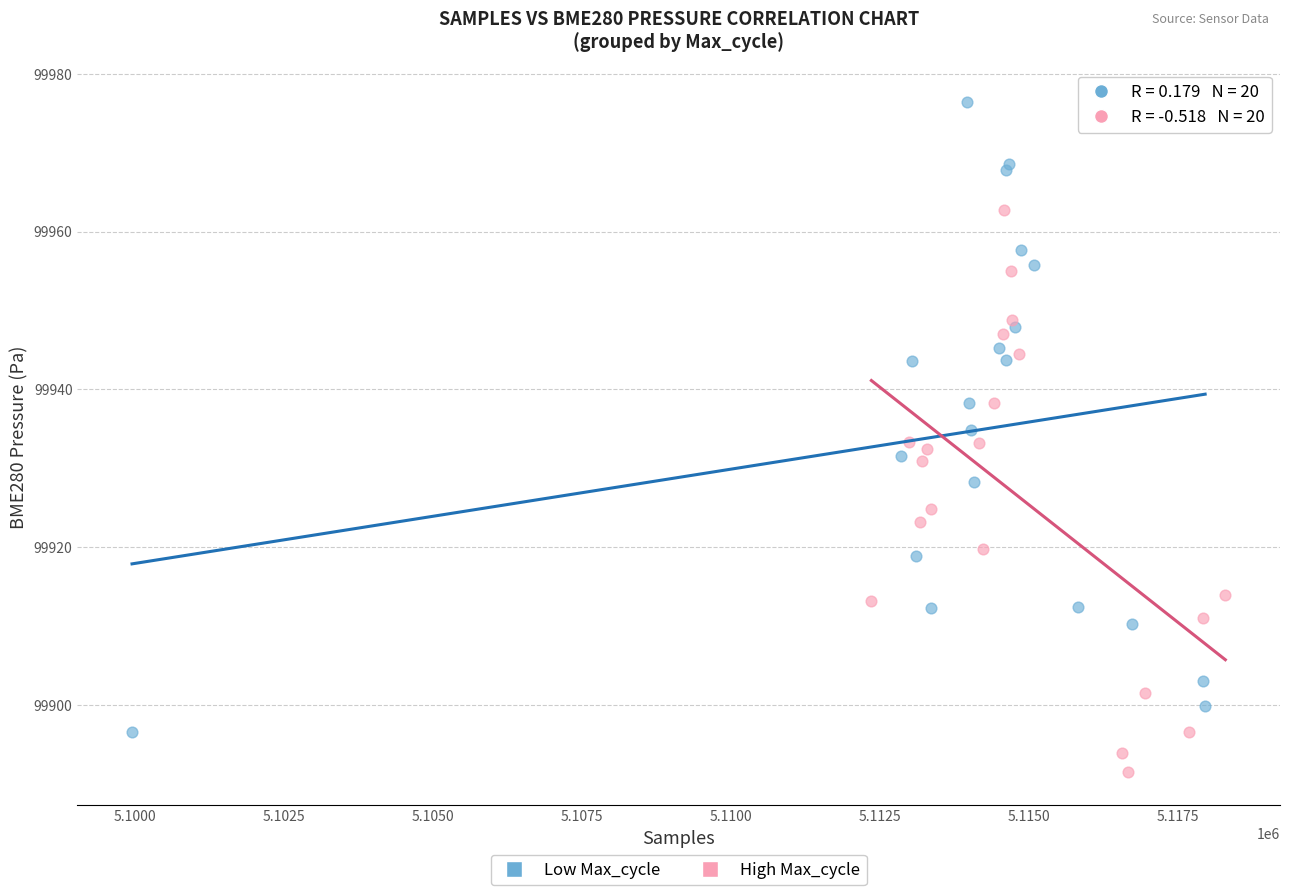

Which series has the widest spread of Y values?

Low Max_cycle